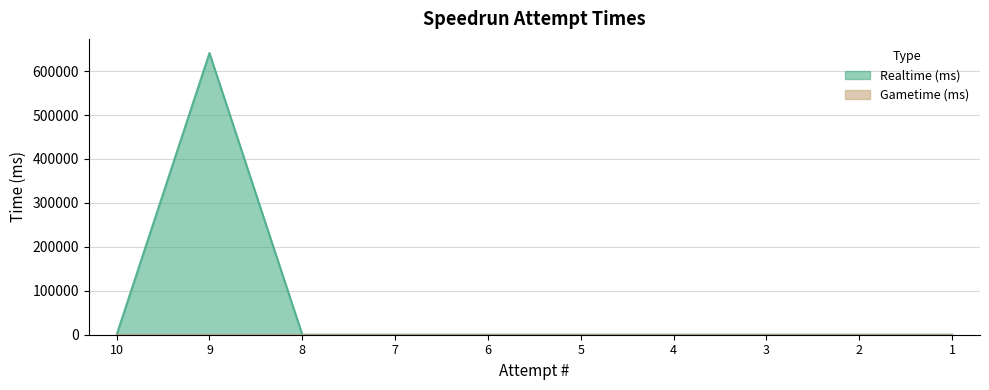

How many points are higher than both their immediate neighbors (excluding endpoints)?

1